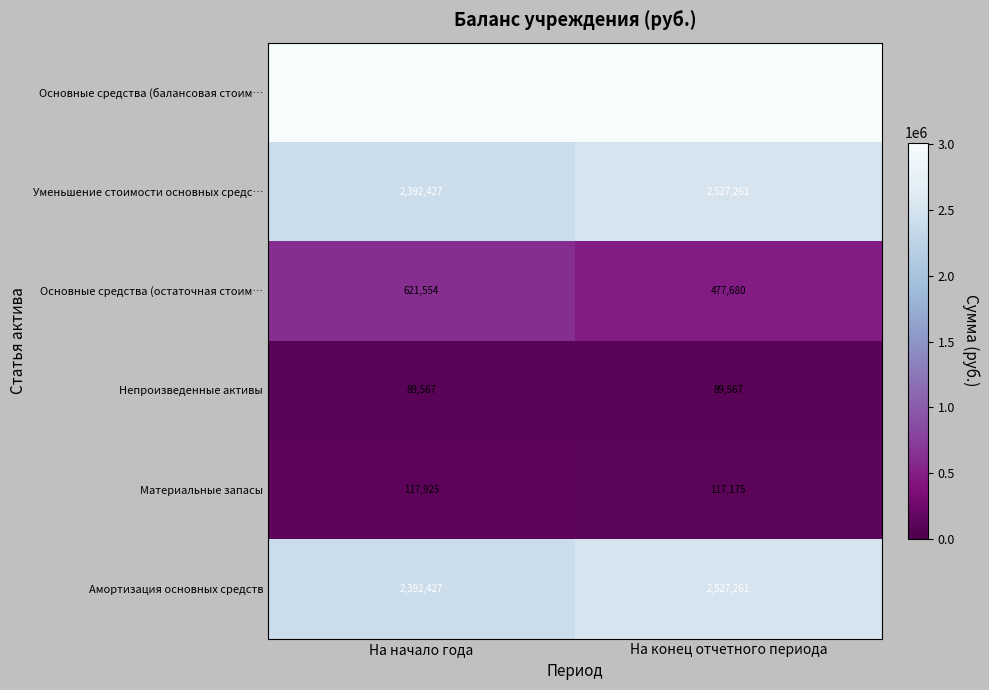

True or false: Уменьшение стоимости основных средс… has a value of 1643535 at На начало года.

False